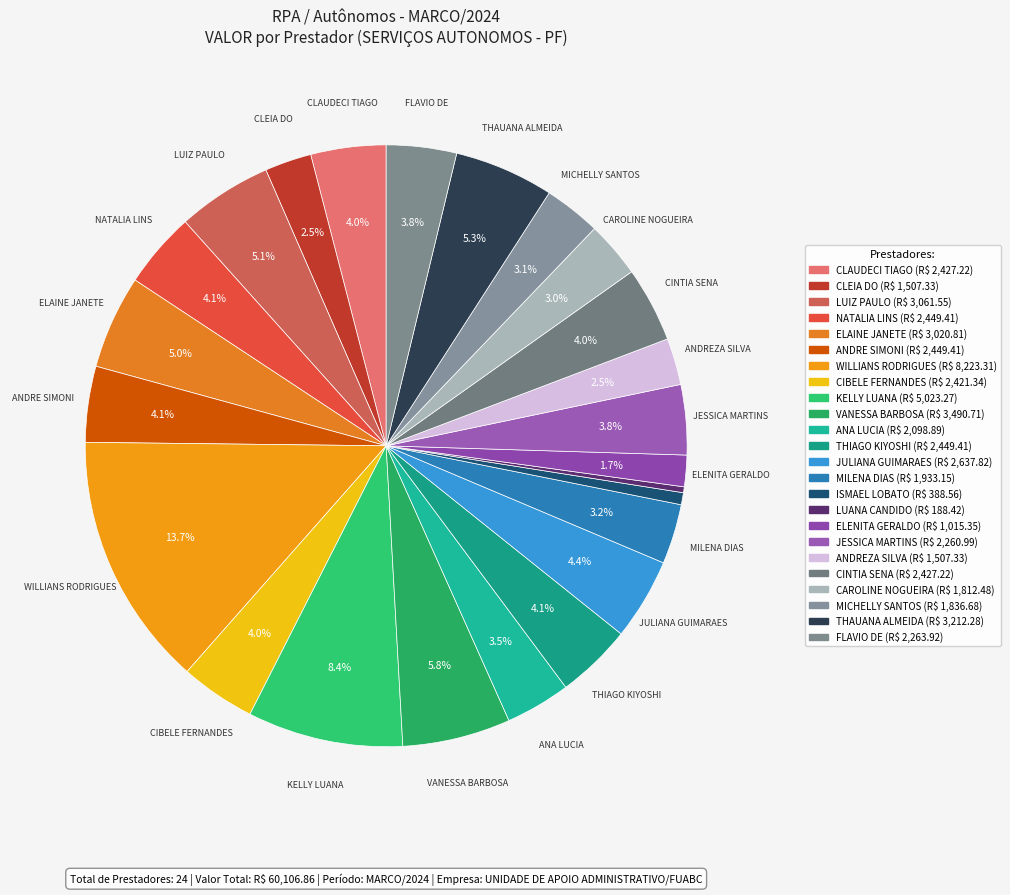

Count the number of slices in the pie.

24